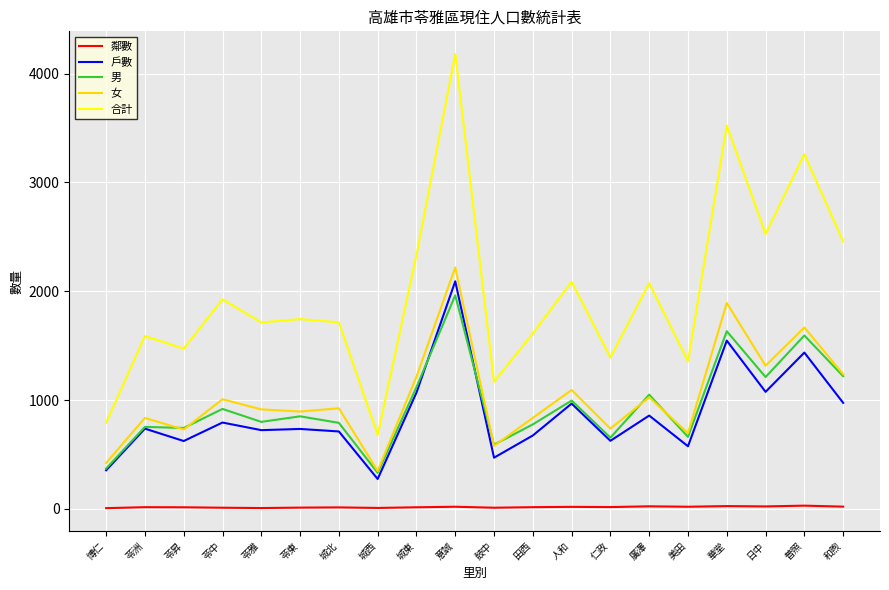

What is the minimum value for 女?

348